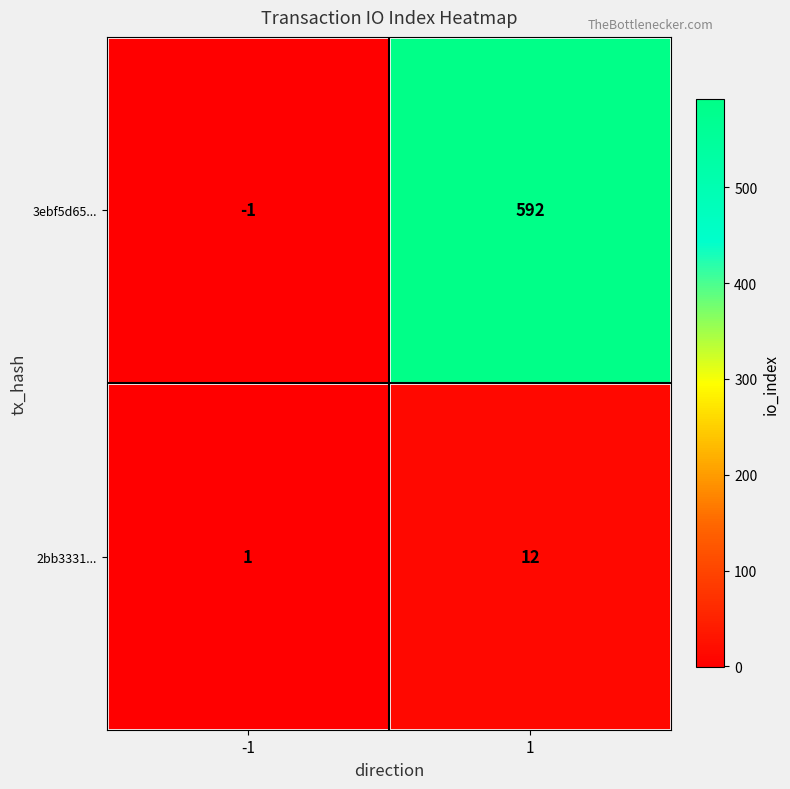

How many distinct data groups are displayed?

2